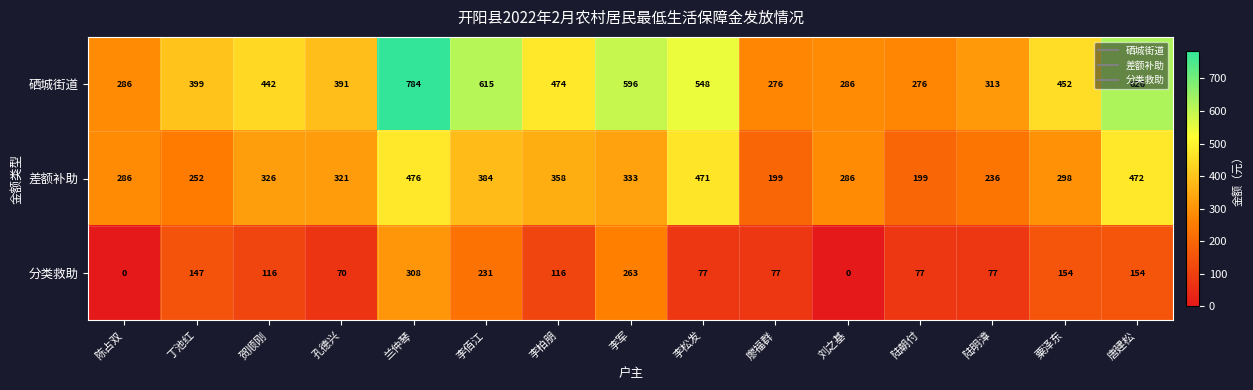

The value of 差额补助 at 李柏朋 is 510. True or false?

False